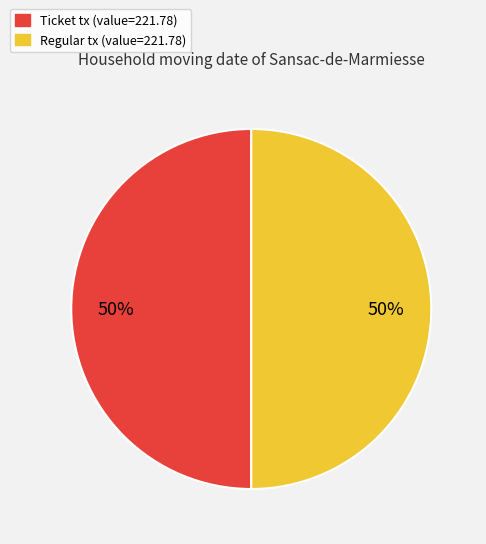

To the nearest percent, what is the average slice percentage?

50%